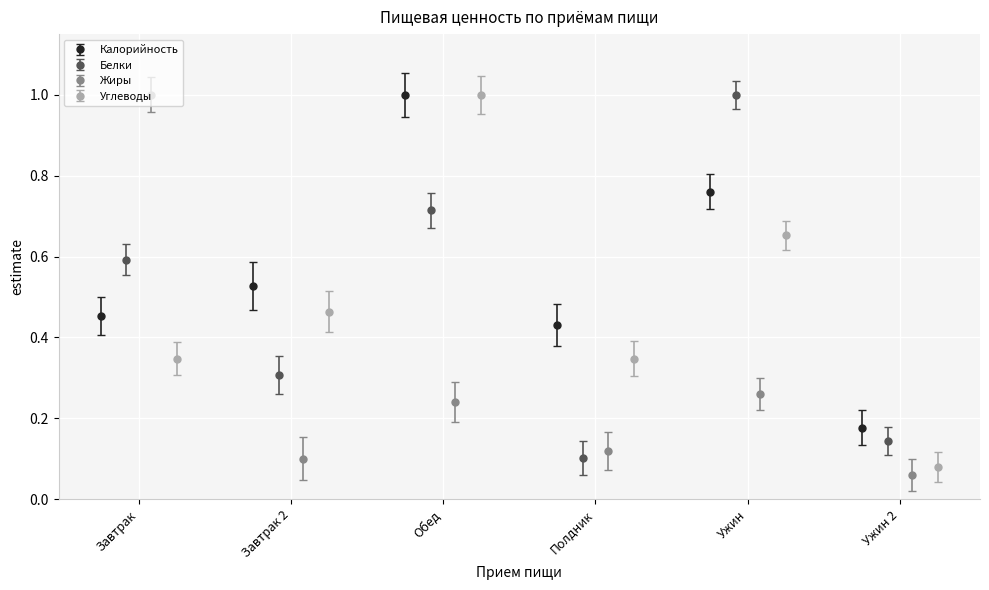

What is the sum of all Углеводы values?

2.9